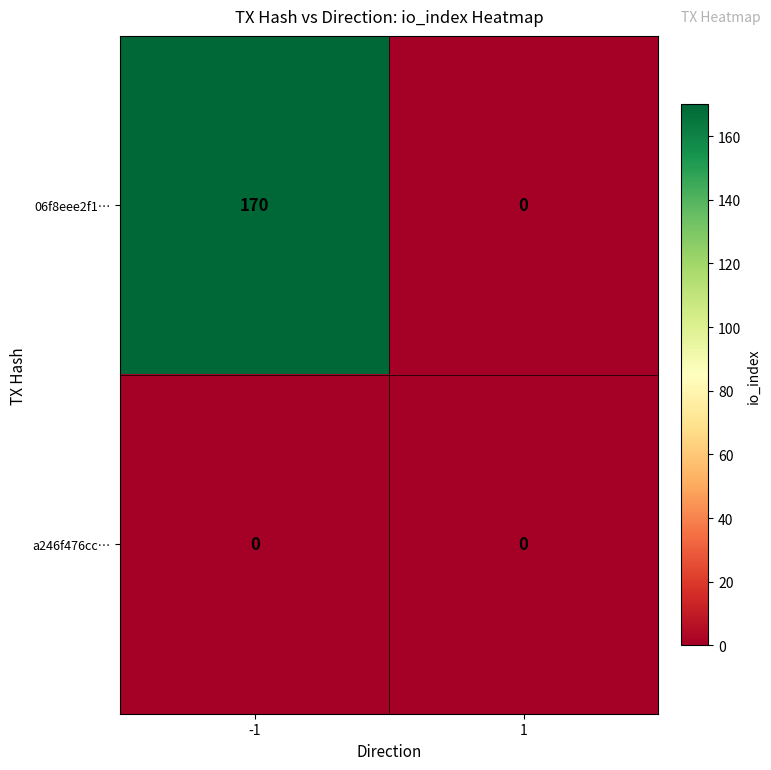

Is the value of a246f476cc… at 1 greater than the value of 06f8eee2f1… at -1?

No